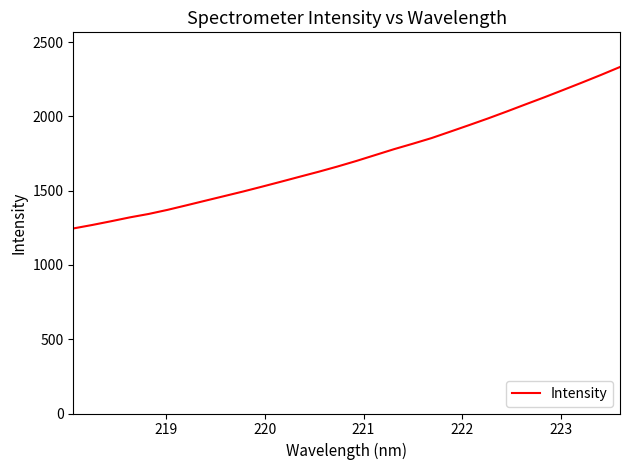

What is the difference between the maximum and minimum values?

1087.0